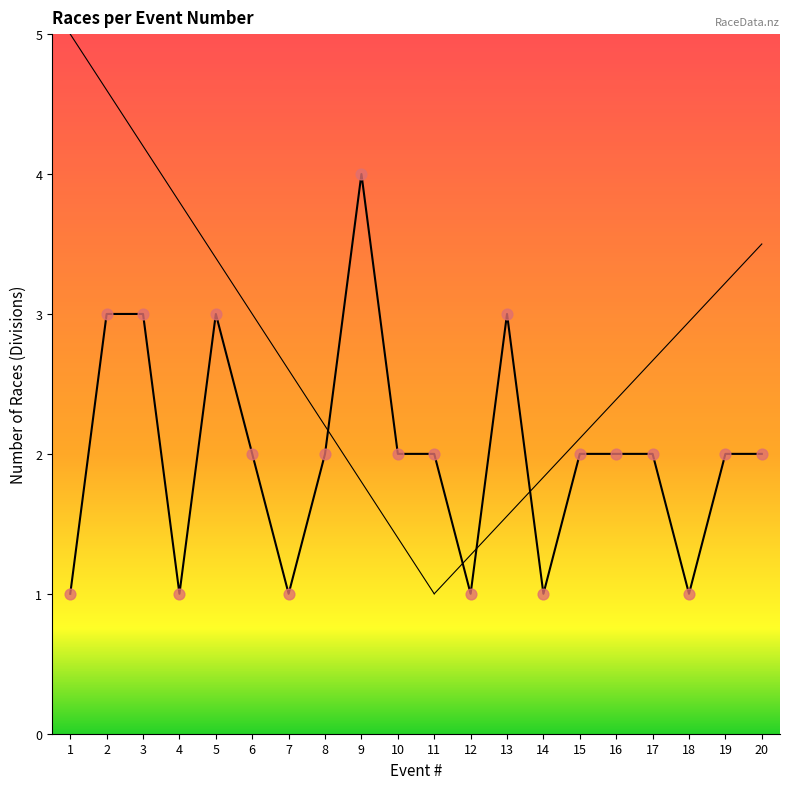

What is the change in value from 14 to 15?

+1